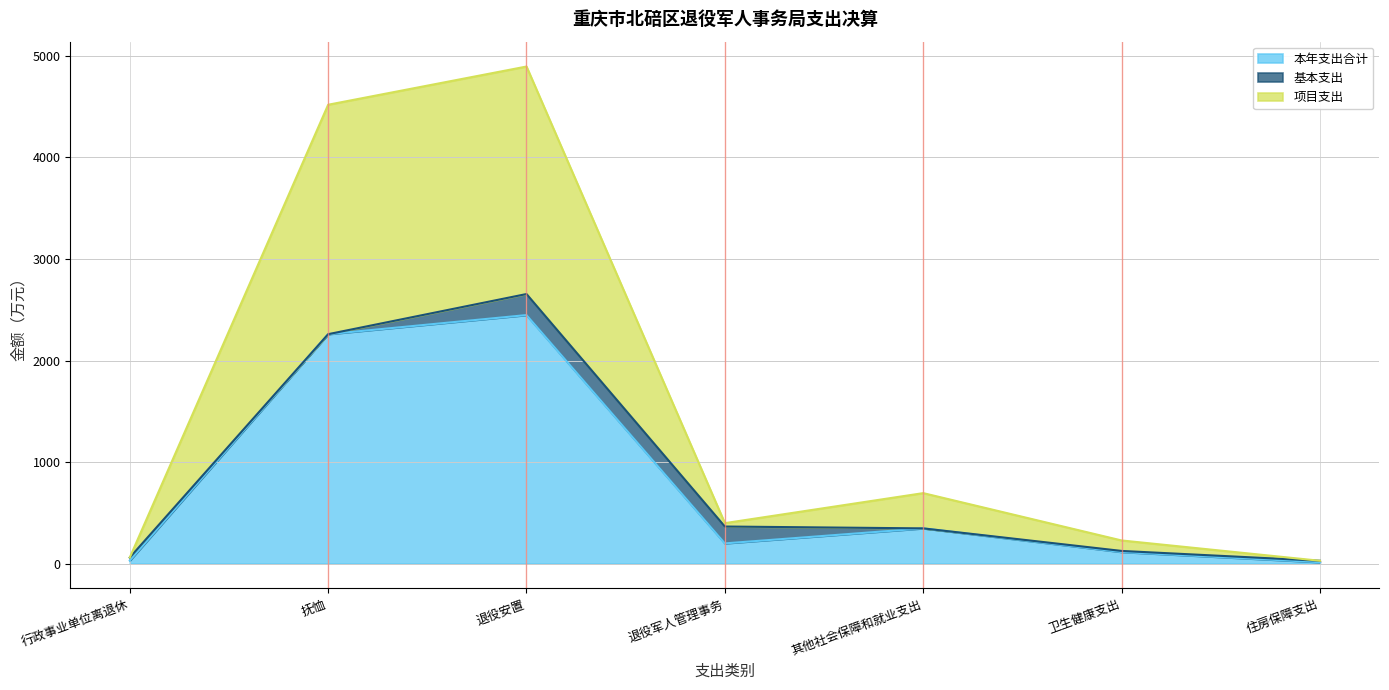

At which category is the sum across all series the highest?

退役安置